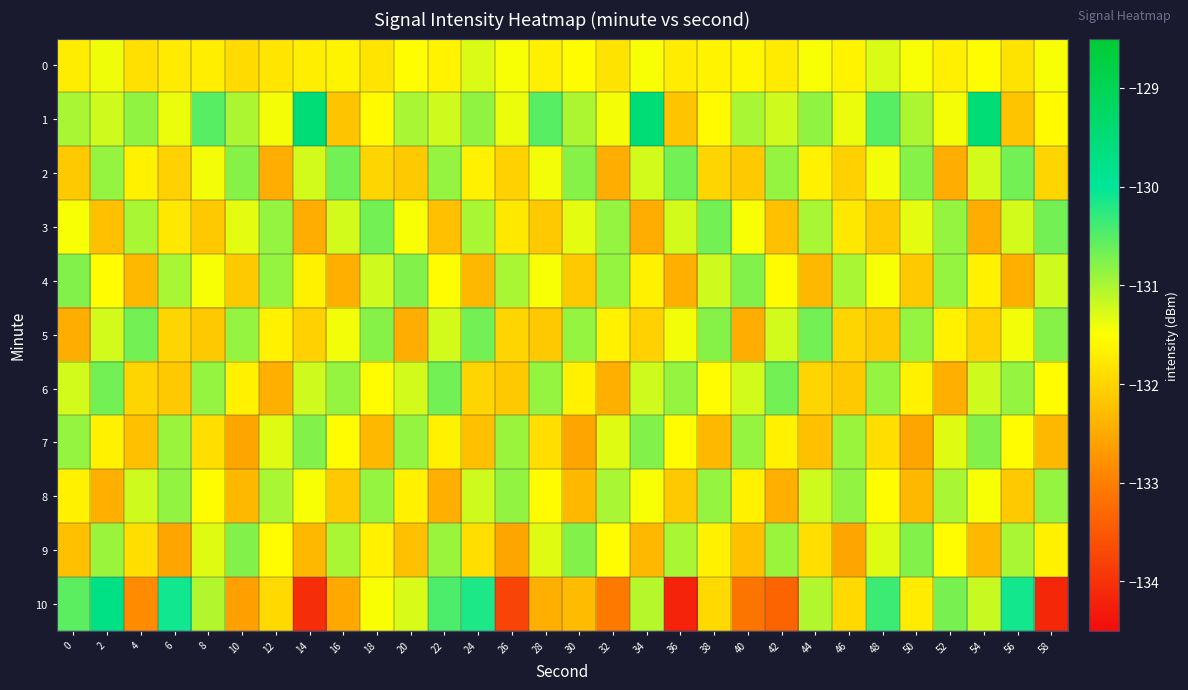

List the series in order of their peak value, highest first.

1, 10, 2, 3, 5, 6, 4, 7, 9, 8, 0